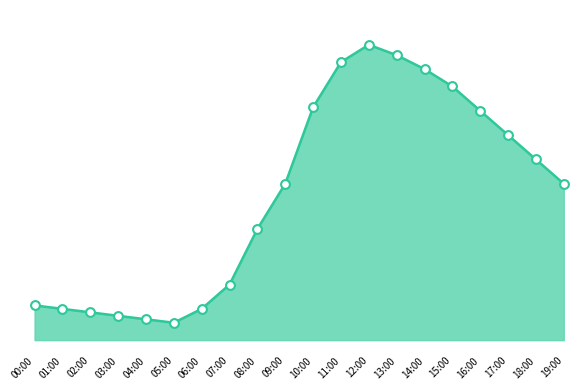

Between 00:00 and 03:00, which is larger?

00:00